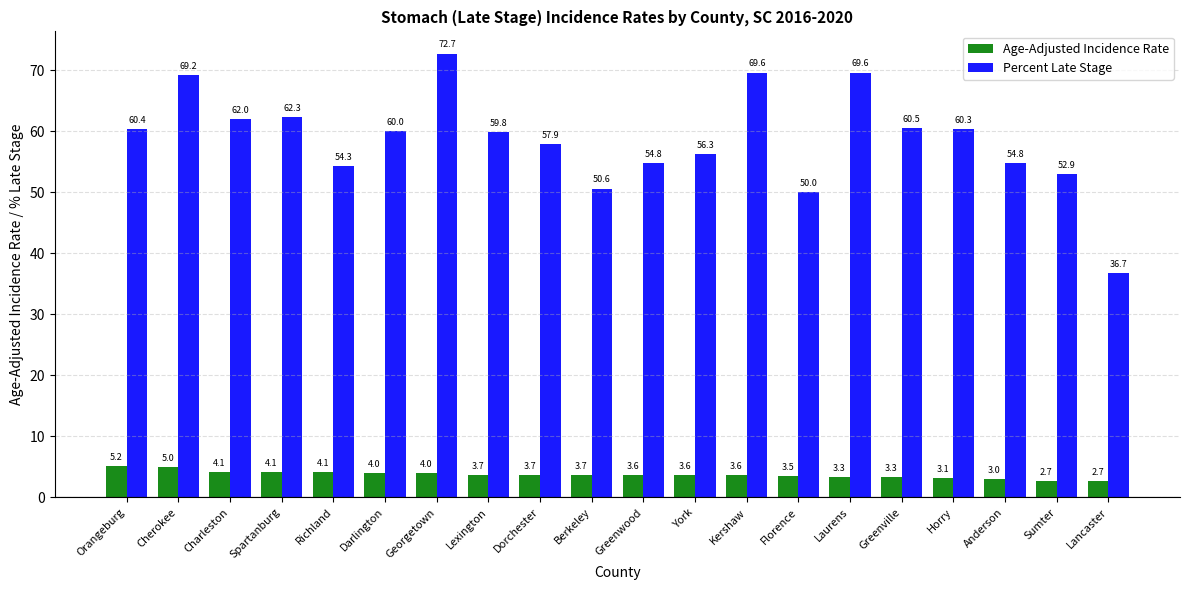

What is the average value of the Age-Adjusted Incidence Rate series?

3.7